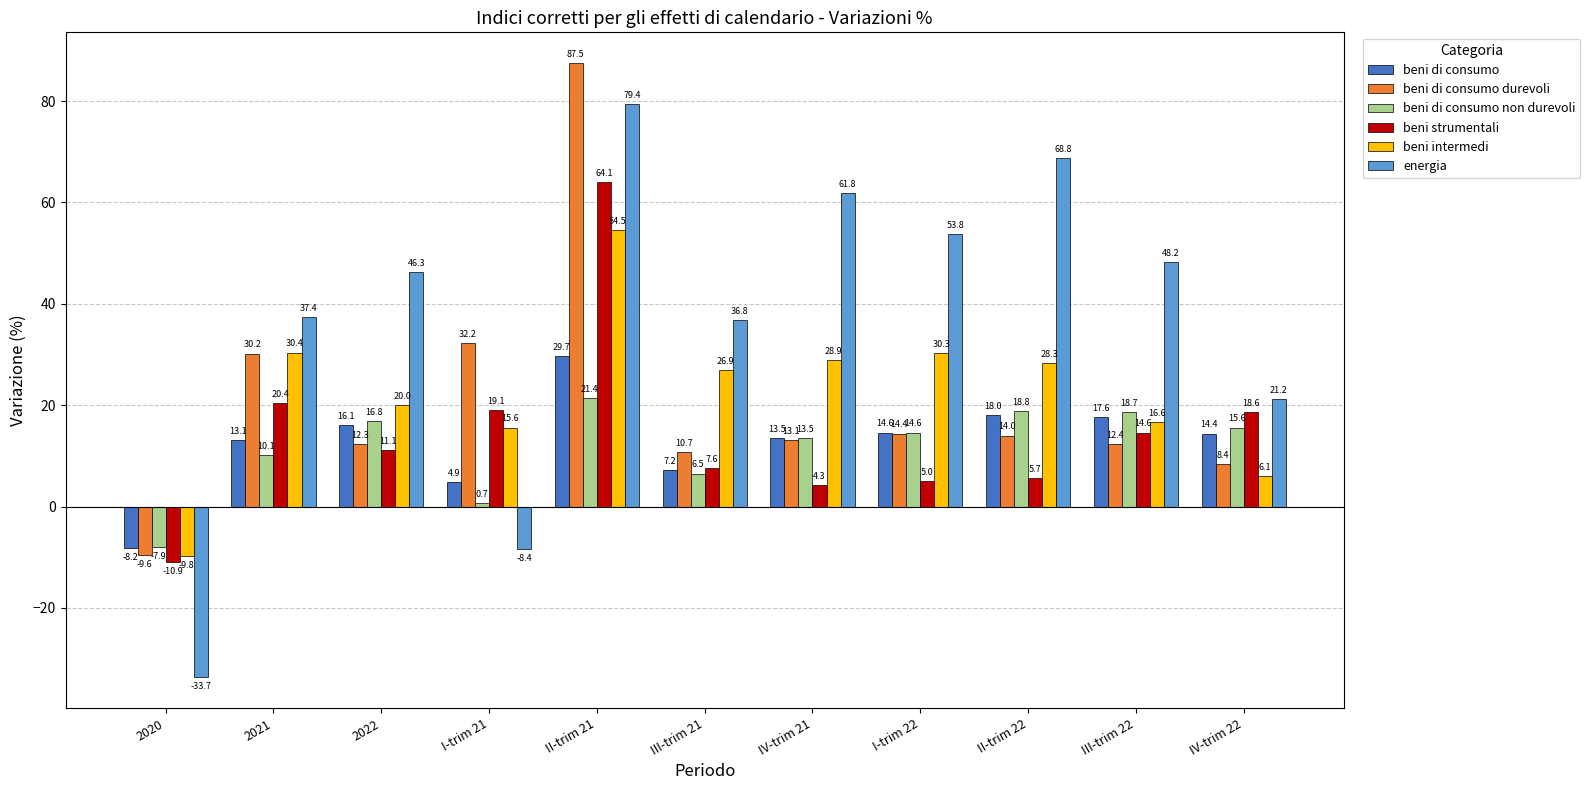

What are all the series names shown in the legend?

beni di consumo, beni di consumo durevoli, beni di consumo non durevoli, beni strumentali, beni intermedi, energia